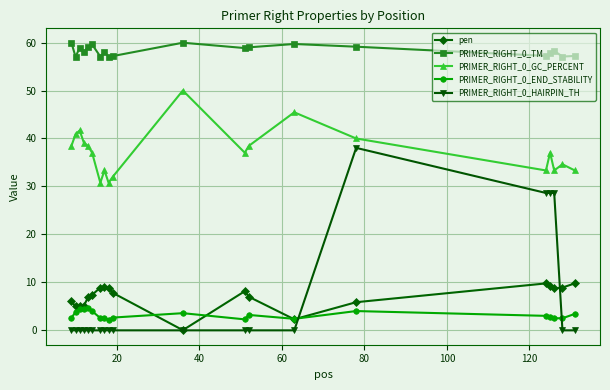

True or false: PRIMER_RIGHT_0_GC_PERCENT and PRIMER_RIGHT_0_HAIRPIN_TH intersect in this chart.

False